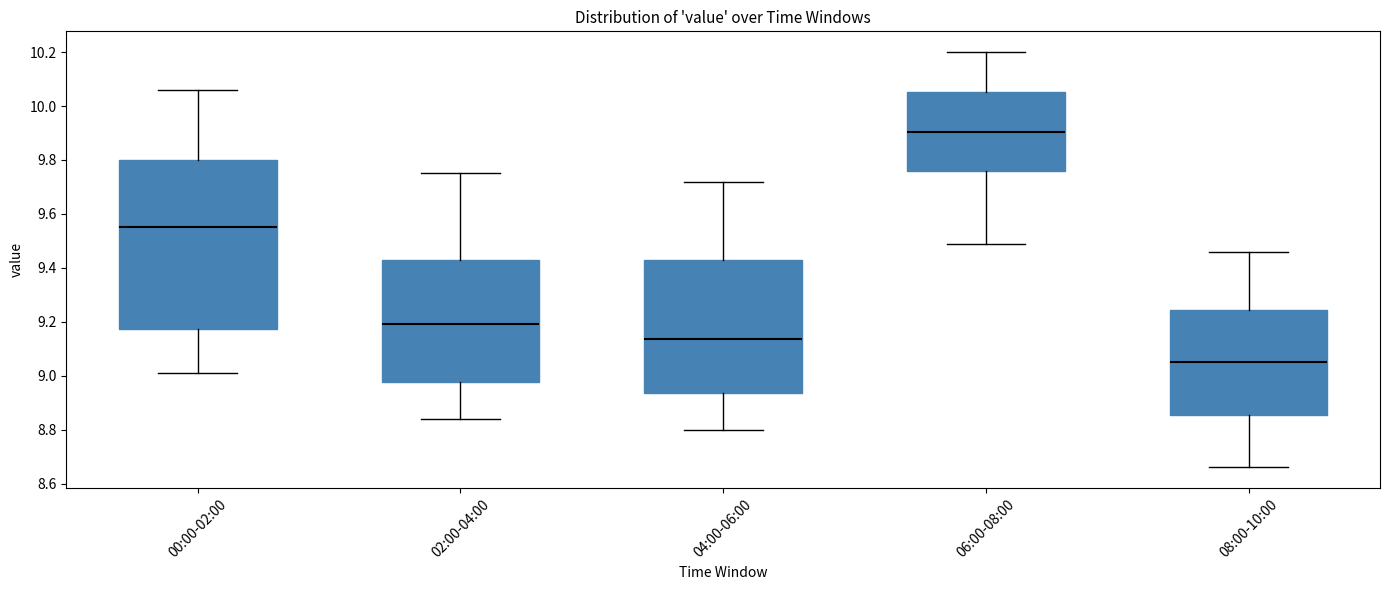

Reading left to right, transcribe this box plot: for each box, give where its median line is, the range the box spans, and where its two whiskers end, as read against the y-axis. The values are not printed on the chart, so give them approximately, as read against the axis.

00:00-02:00: median 9.56, box 9.18 to 9.80, whiskers 9.02 to 10.06
02:00-04:00: median 9.20, box 8.98 to 9.42, whiskers 8.84 to 9.76
04:00-06:00: median 9.14, box 8.94 to 9.42, whiskers 8.80 to 9.72
06:00-08:00: median 9.90, box 9.76 to 10.06, whiskers 9.50 to 10.20
08:00-10:00: median 9.06, box 8.86 to 9.24, whiskers 8.66 to 9.46